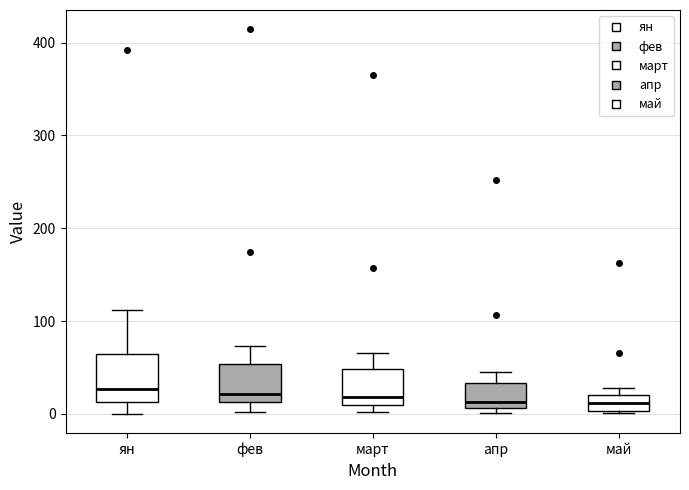

Reading left to right, read every box against the y-axis: the position of its median line, the range the box covers, and the ends of its whiskers. The values are not printed on the chart, so give them approximately, as read against the axis.

ян: median 30, box 10 to 60, whiskers 0 to 110
фев: median 20, box 10 to 50, whiskers 0 to 70
март: median 20, box 10 to 50, whiskers 0 to 70
апр: median 10 (just above the box's lower edge), box 10 to 30, whiskers 0 to 40
май: median 10, box 0 to 20, whiskers 0 to 30